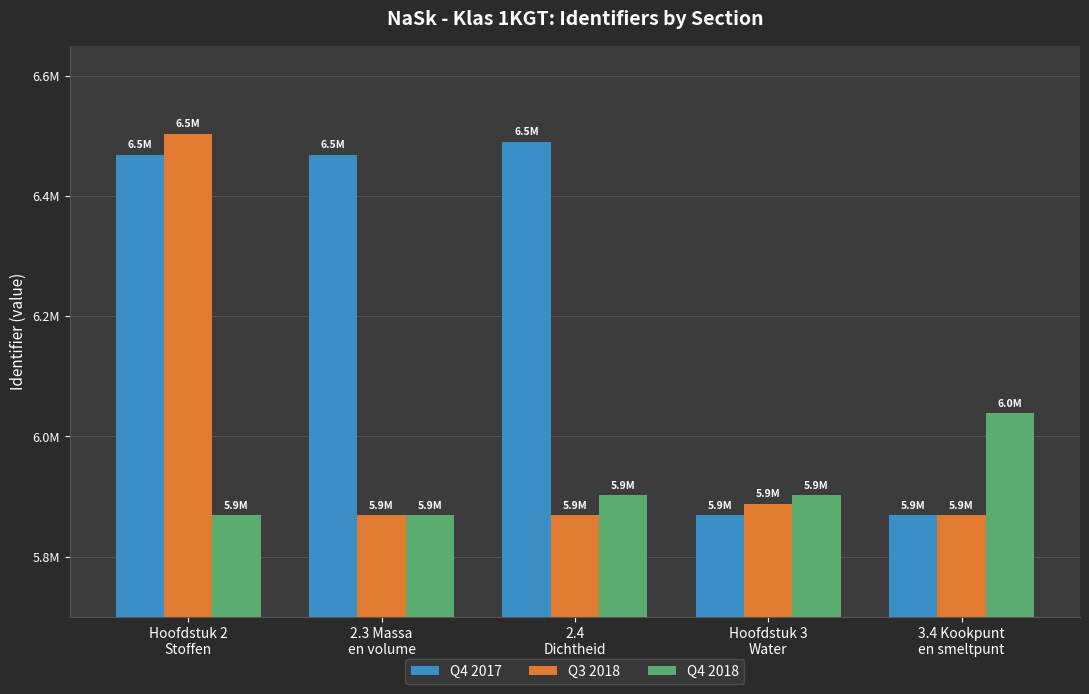

Reading right to left, transcribe all the data shown in this chart.

Q4 2017: 3.4 Kookpunt
en smeltpunt=5868397	Hoofdstuk 3
Water=5868395	2.4
Dichtheid=6489828	2.3 Massa
en volume=6468392	Hoofdstuk 2
Stoffen=6468389
Q3 2018: 3.4 Kookpunt
en smeltpunt=5868406	Hoofdstuk 3
Water=5887983	2.4
Dichtheid=5868688	2.3 Massa
en volume=5868402	Hoofdstuk 2
Stoffen=6503177
Q4 2018: 3.4 Kookpunt
en smeltpunt=6038585	Hoofdstuk 3
Water=5902021	2.4
Dichtheid=5902002	2.3 Massa
en volume=5868430	Hoofdstuk 2
Stoffen=5868420